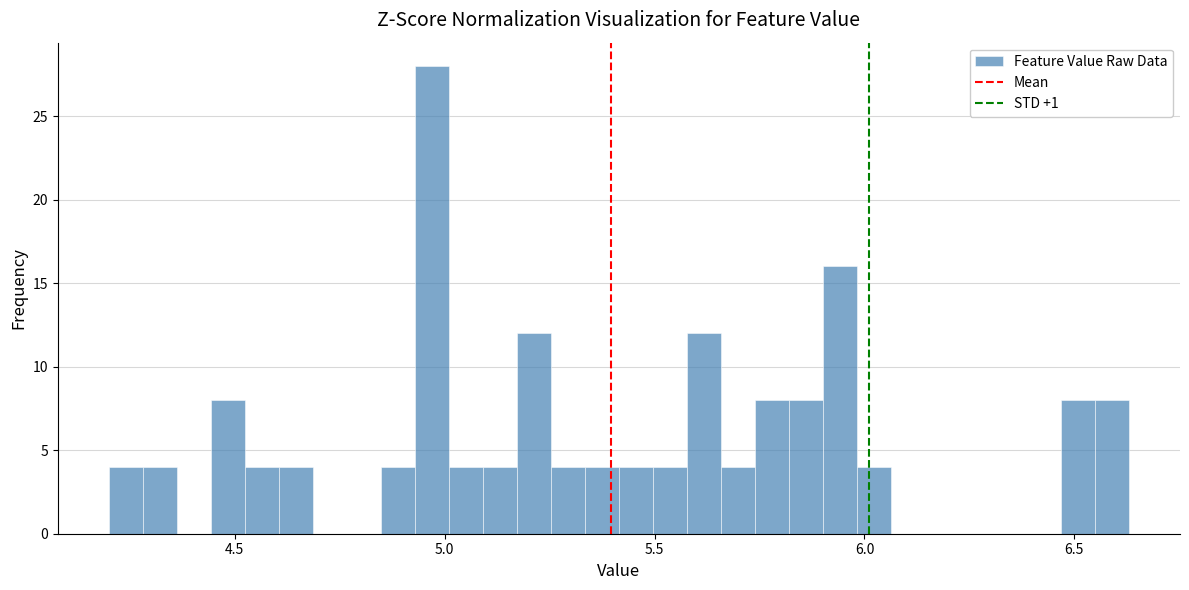

Read against the x-axis, roughly where is the centre of the tallest bar?

4.95